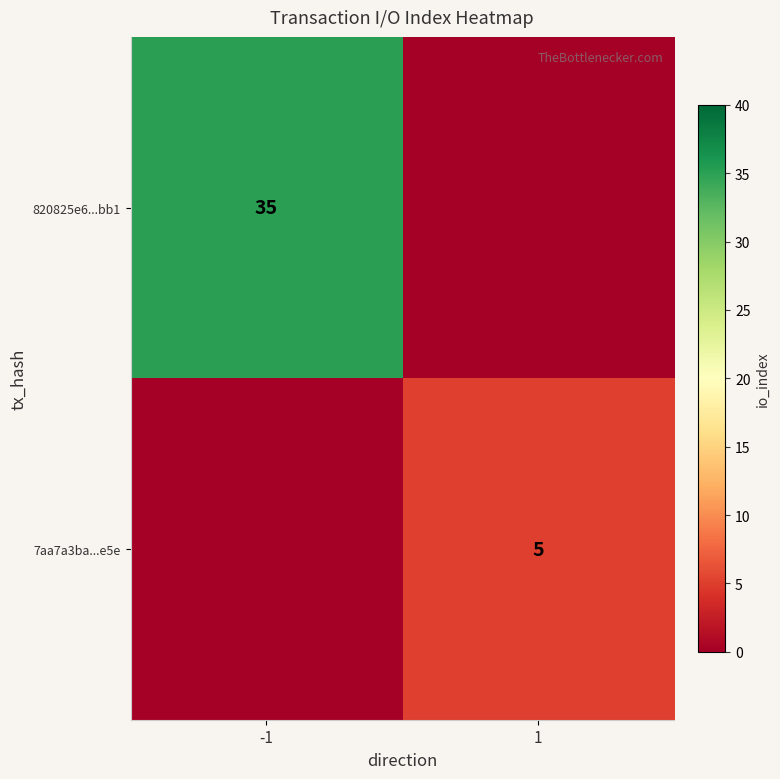

The value of 820825e6...bb1 at -1 is 63. True or false?

False